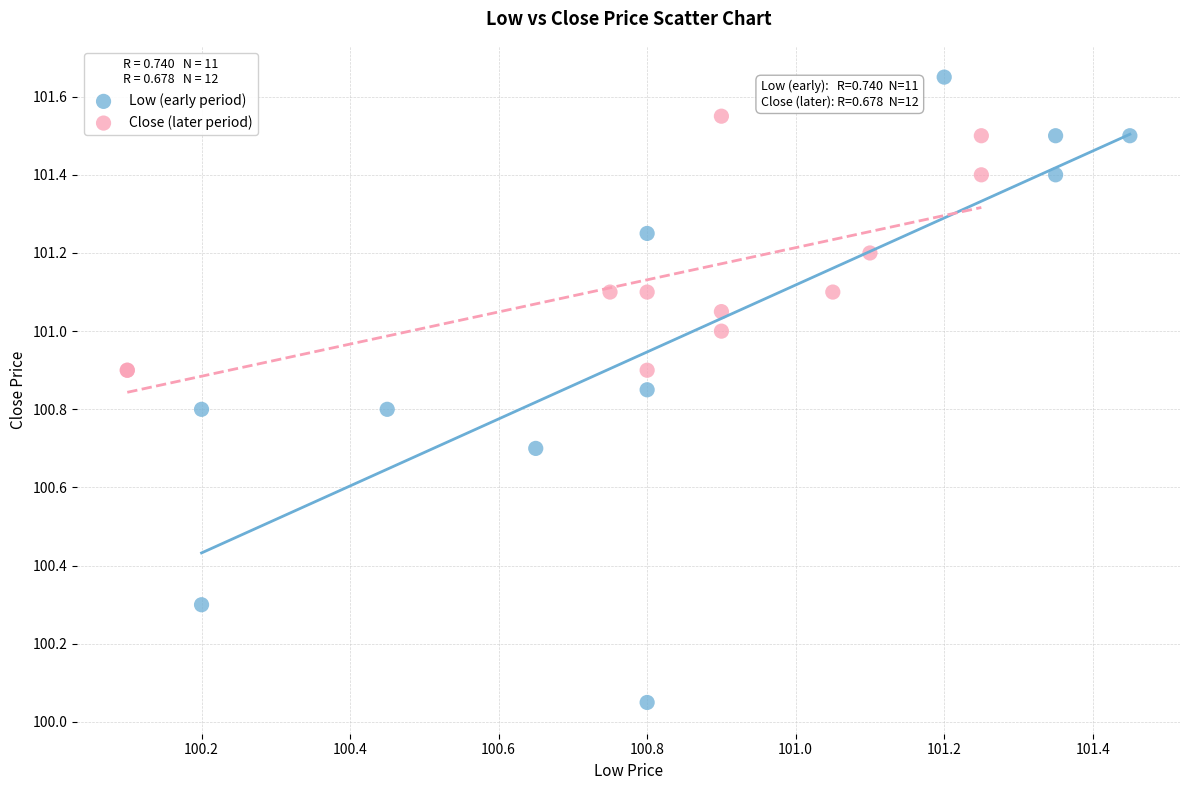

What are all the series names shown in the legend?

Low (early period), Close (later period)